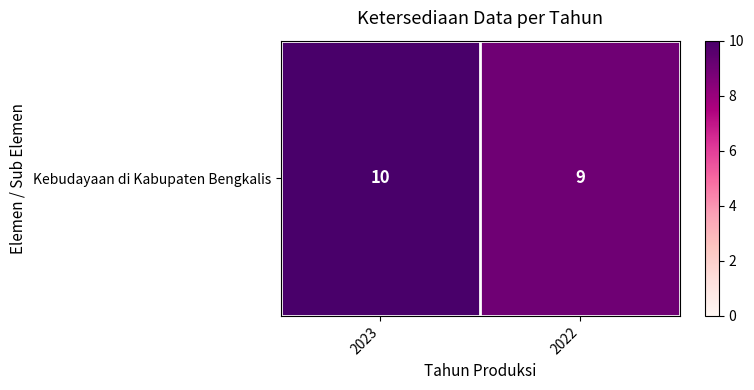

Reading right to left, transcribe all the data shown in this chart.

9	10